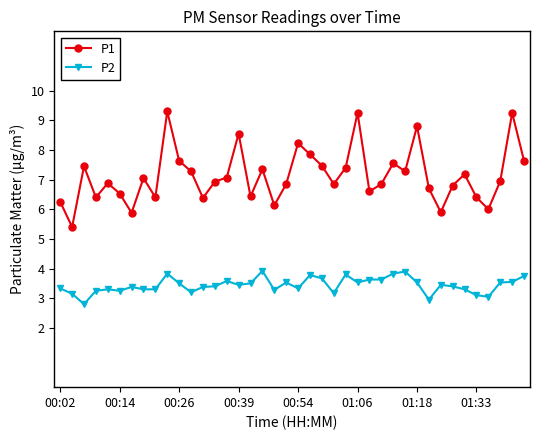

What are all the series names shown in the legend?

P1, P2